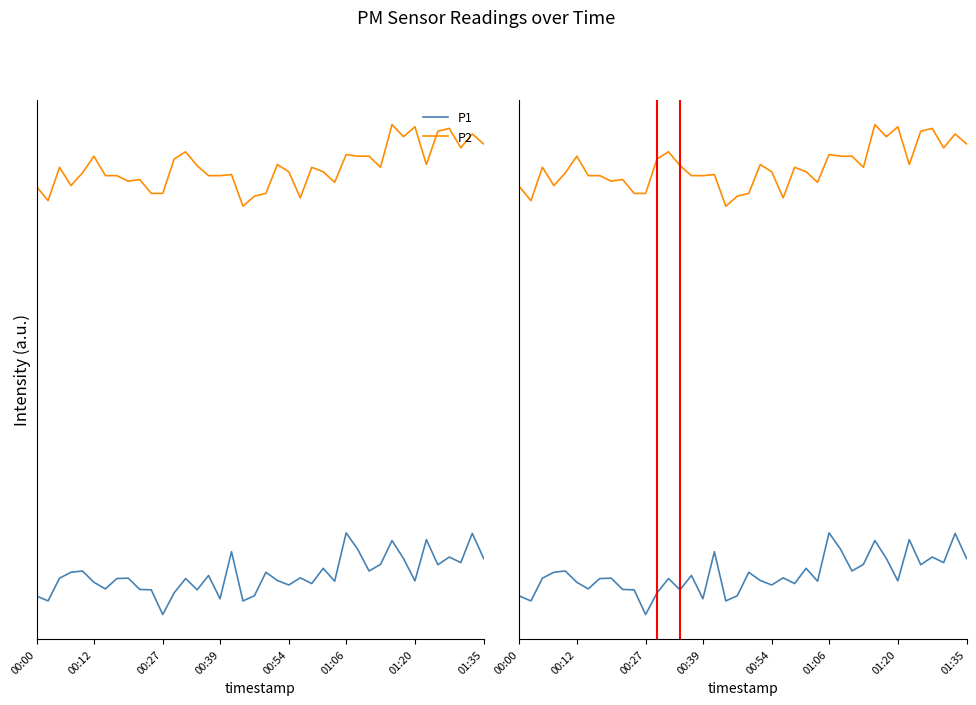

True or false: P2 has more than 1 points higher than both neighbors.

True